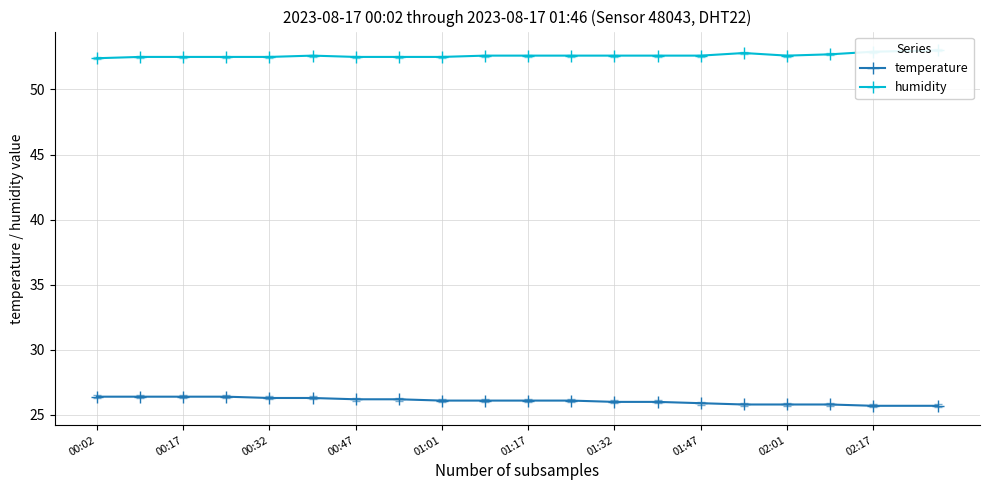

True or false: humidity and temperature intersect in this chart.

False